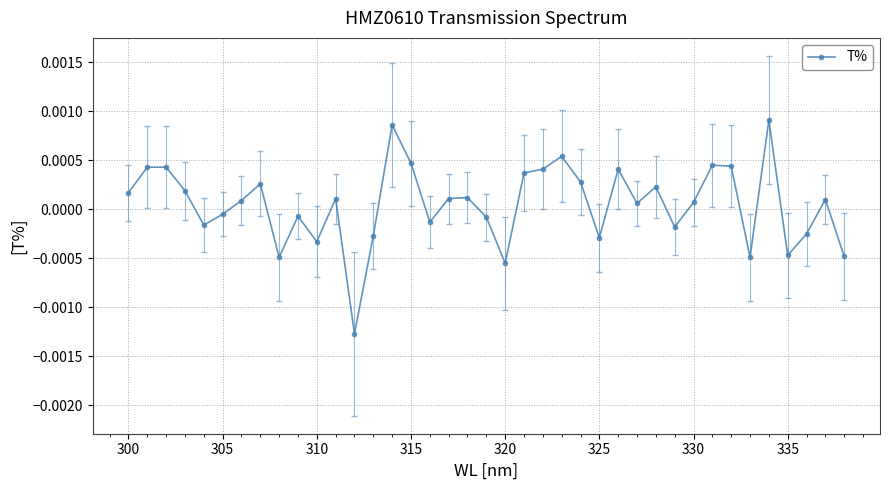

True or false: the data has more than 2 interior local peaks.

True